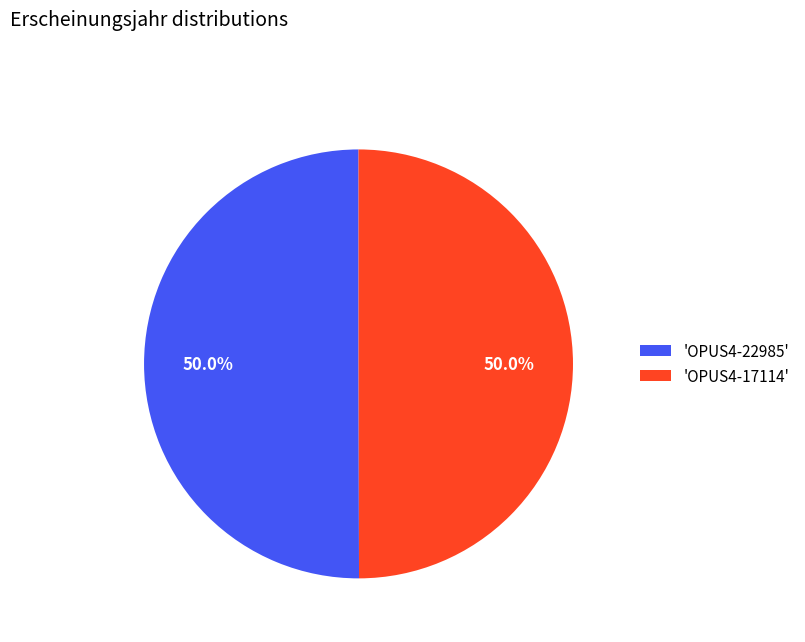

What is the ratio of the value at 'OPUS4-17114' to the value at 'OPUS4-22985'?

1.0